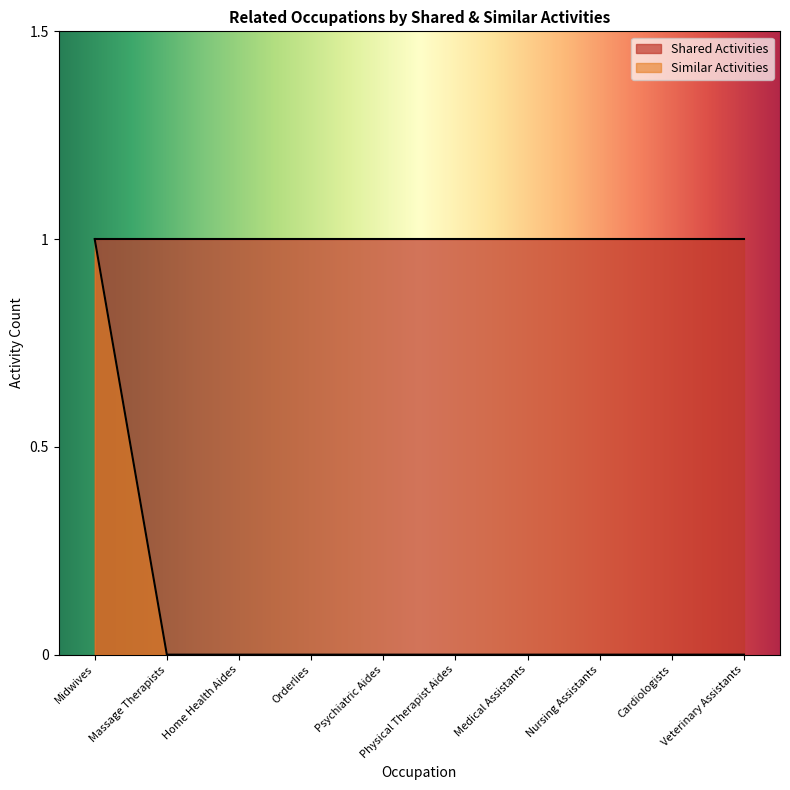

Reading left to right, extract all data points from this chart.

Midwives=1	Massage Therapists=0	Home Health Aides=0	Orderlies=0	Psychiatric Aides=0	Physical Therapist Aides=0	Medical Assistants=0	Nursing Assistants=0	Cardiologists=0	Veterinary Assistants=0